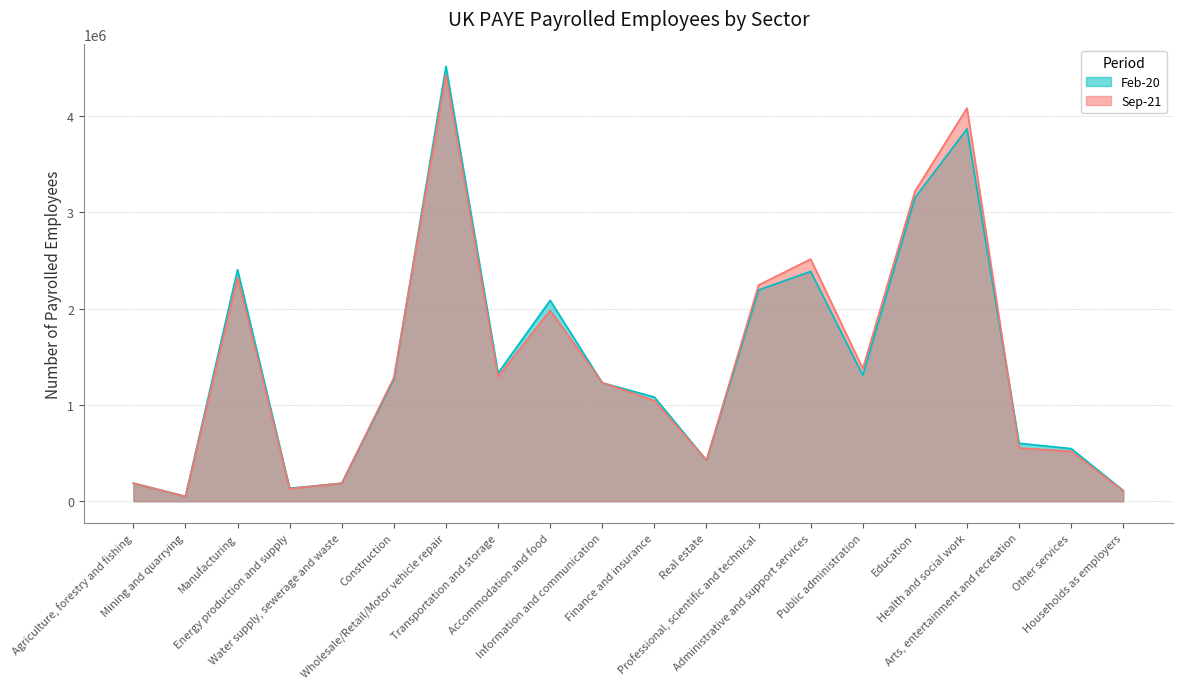

Which series has the largest total across all categories?

Sep-21